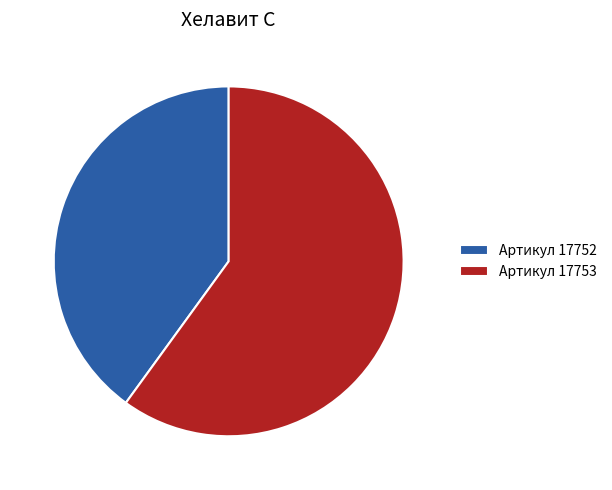

How many slices are in this pie chart?

2